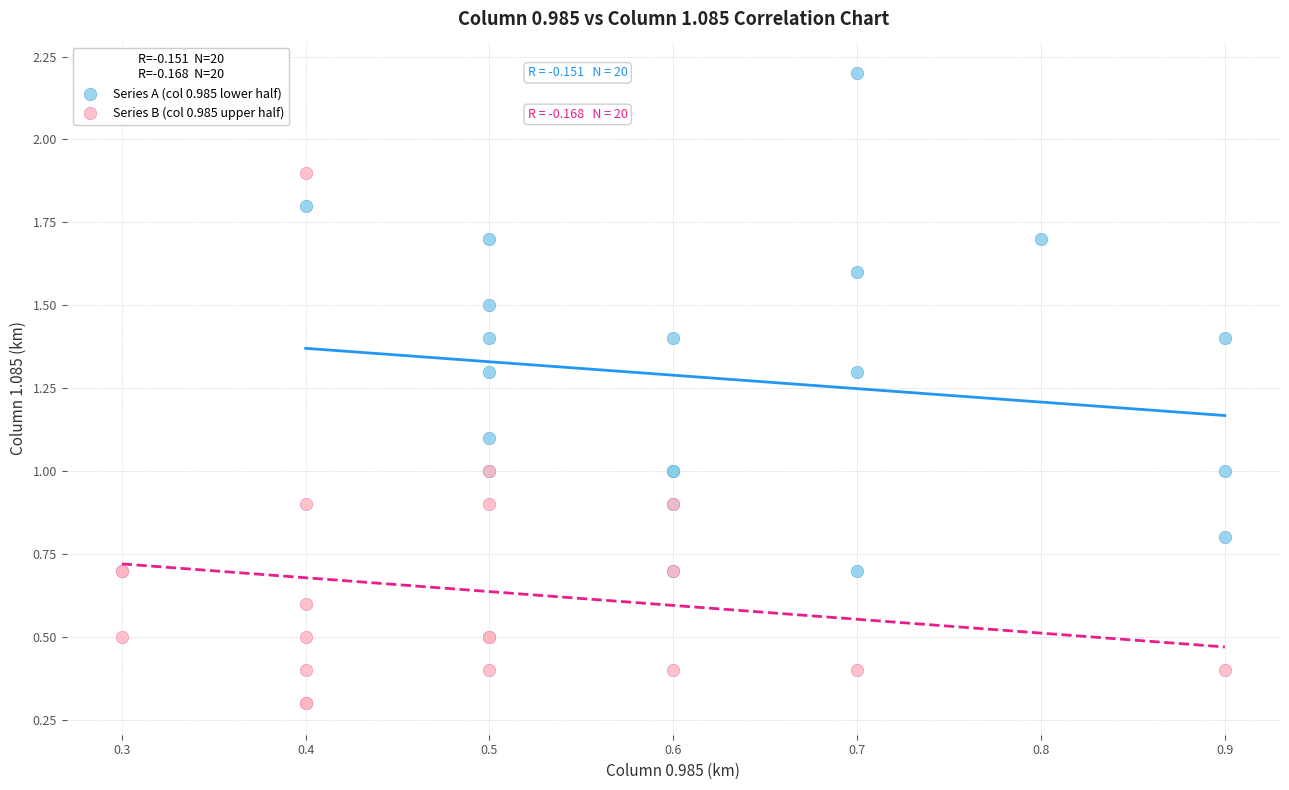

Which series has the largest Y range (max minus min)?

Series B (col 0.985 upper half)